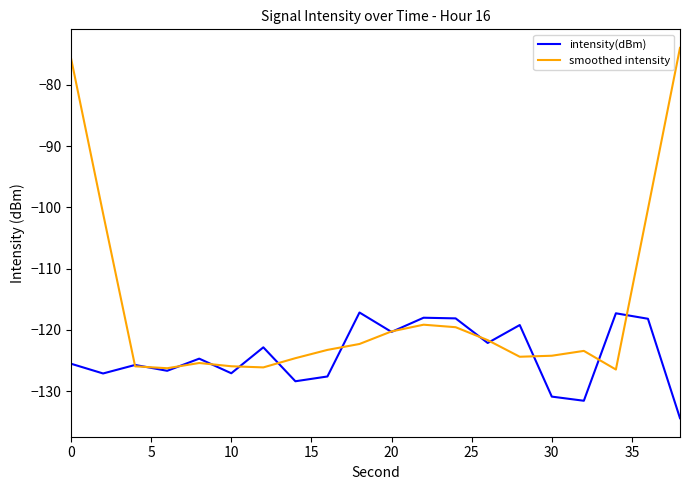

What is the smallest value displayed?

-134.4